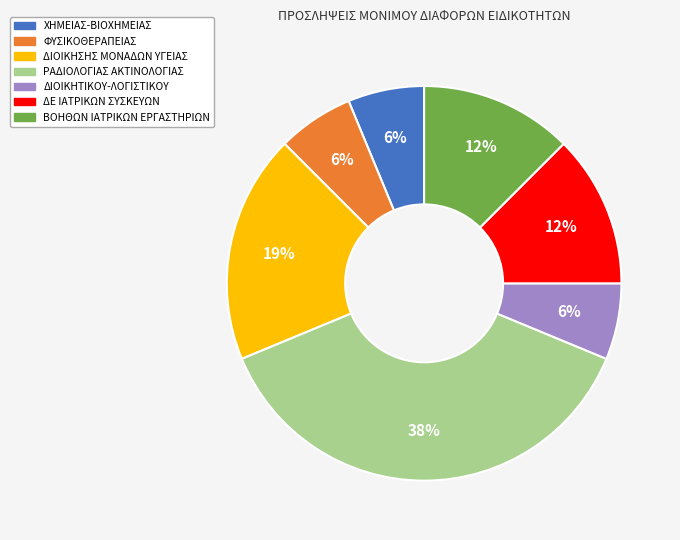

Which category has the biggest portion of the pie?

ΡΑΔΙΟΛΟΓΙΑΣ ΑΚΤΙΝΟΛΟΓΙΑΣ